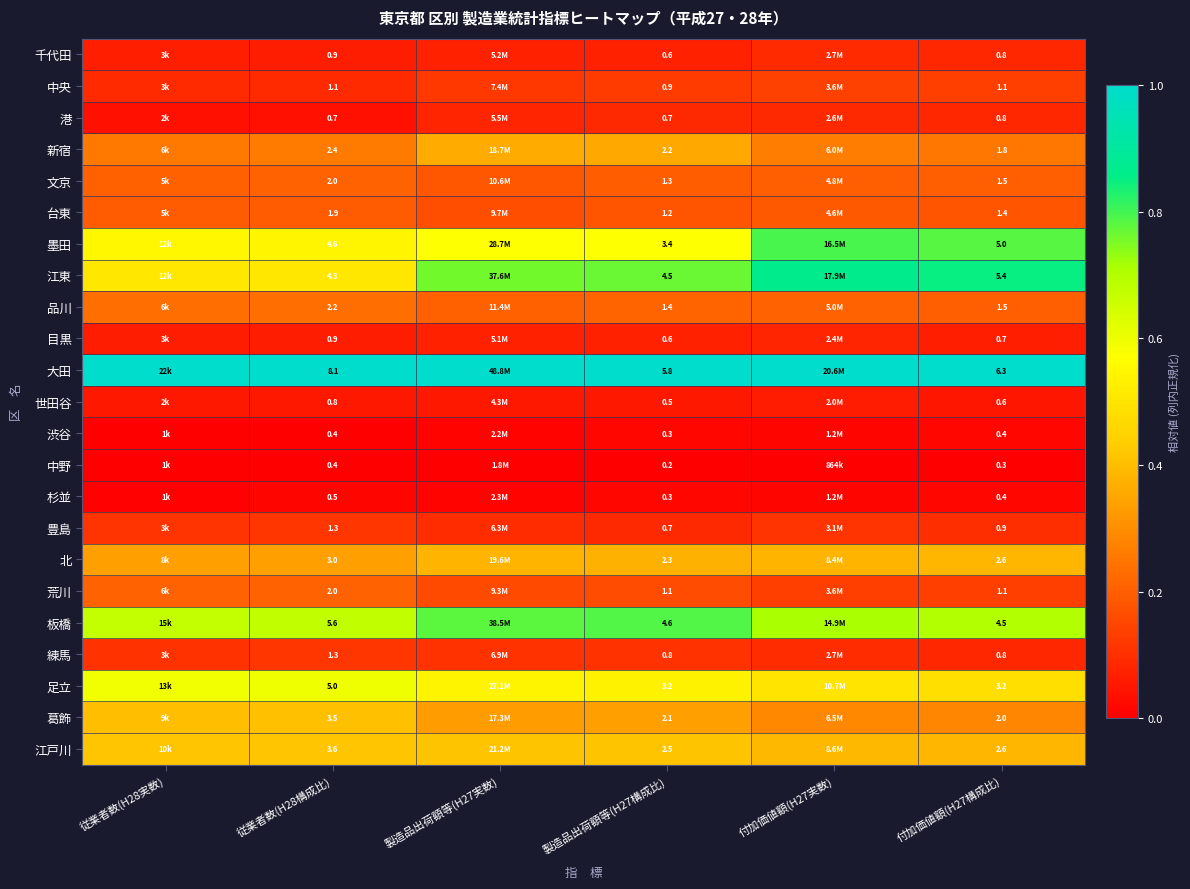

The value of 千代田 at 付加価値額(H27構成比) is 0.1. True or false?

False